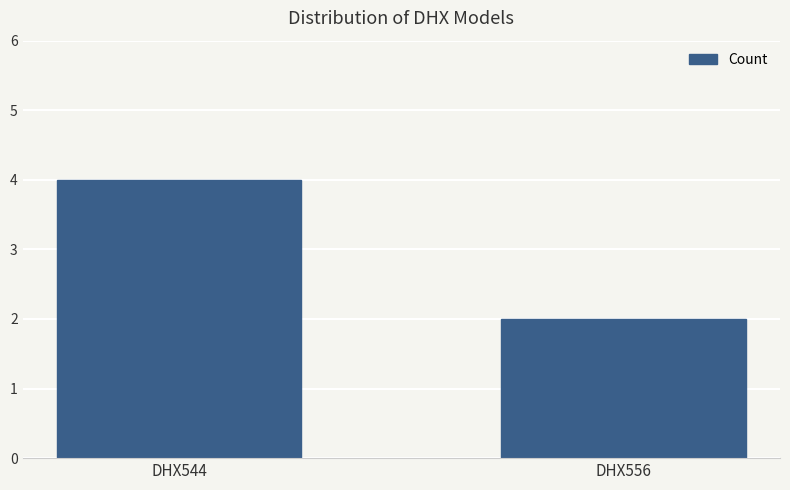

Are the bars grouped side by side (vs. stacked)?

No